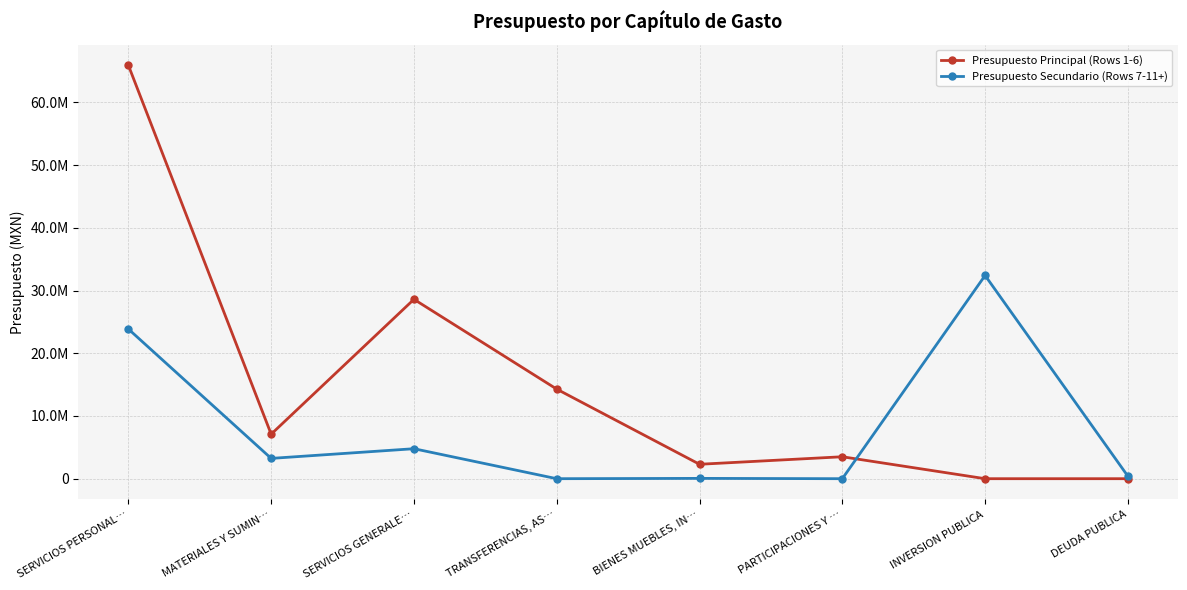

Which label corresponds to the largest value in the chart?

SERVICIOS PERSONAL…